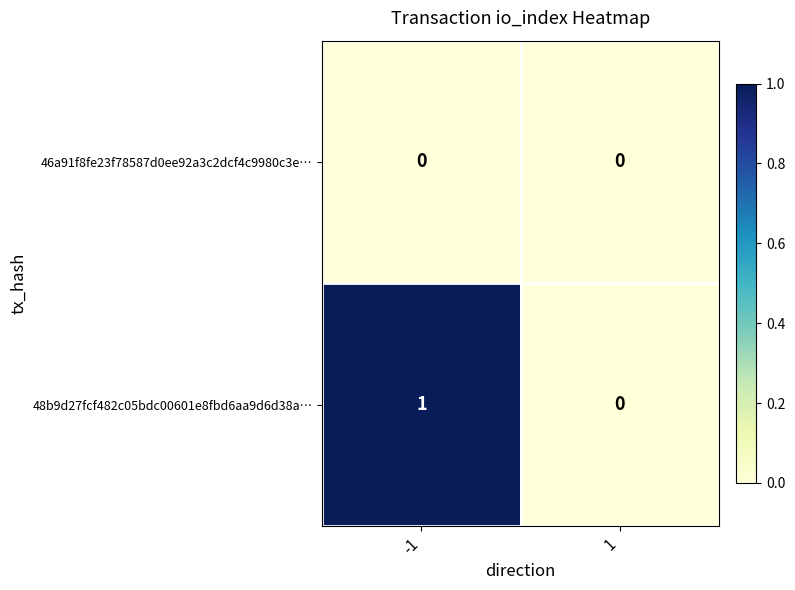

Which series has the largest range (max minus min)?

48b9d27fcf482c05bdc00601e8fbd6aa9d6d38a…